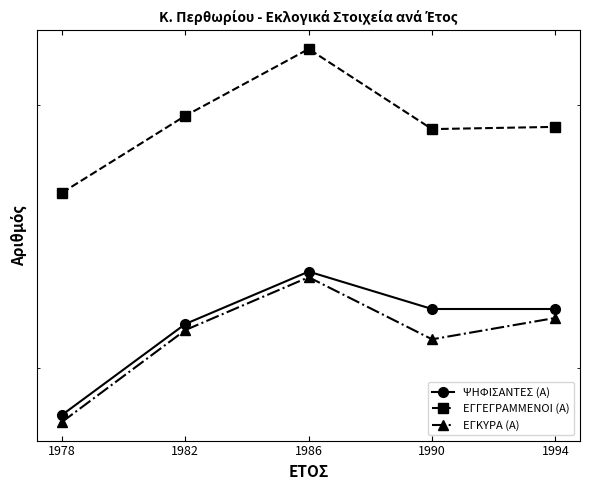

The value of ΕΓΓΕΓΡΑΜΜΕΝΟΙ (Α) at 1978 is 262. True or false?

True